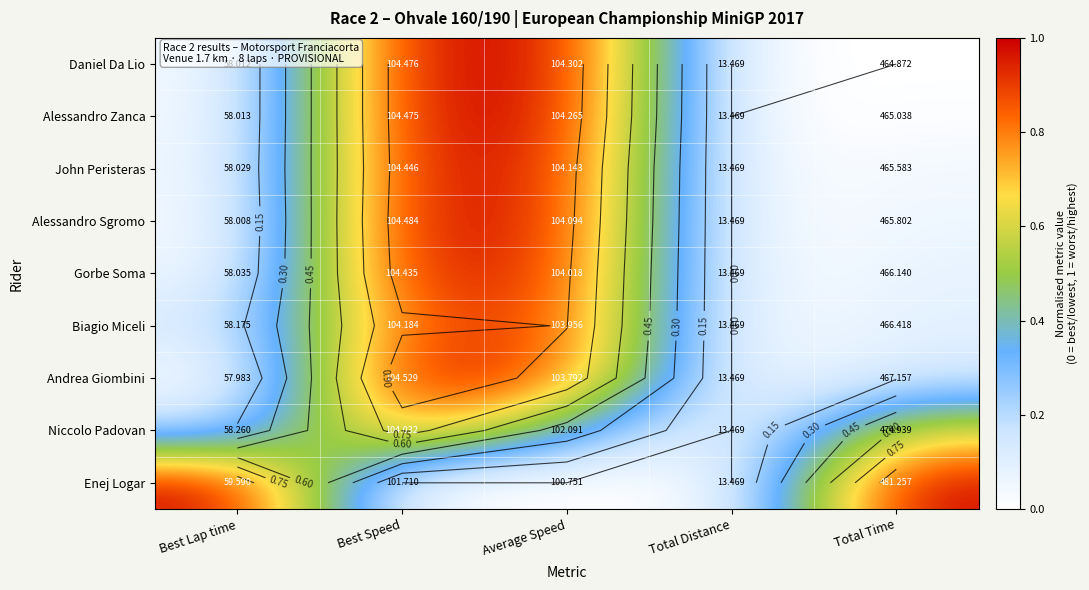

At Total Time, list the series in order from largest to smallest.

Enej Logar, Niccolo Padovan, Andrea Giombini, Biagio Miceli, Gorbe Soma, Alessandro Sgromo, John Peristeras, Alessandro Zanca, Daniel Da Lio